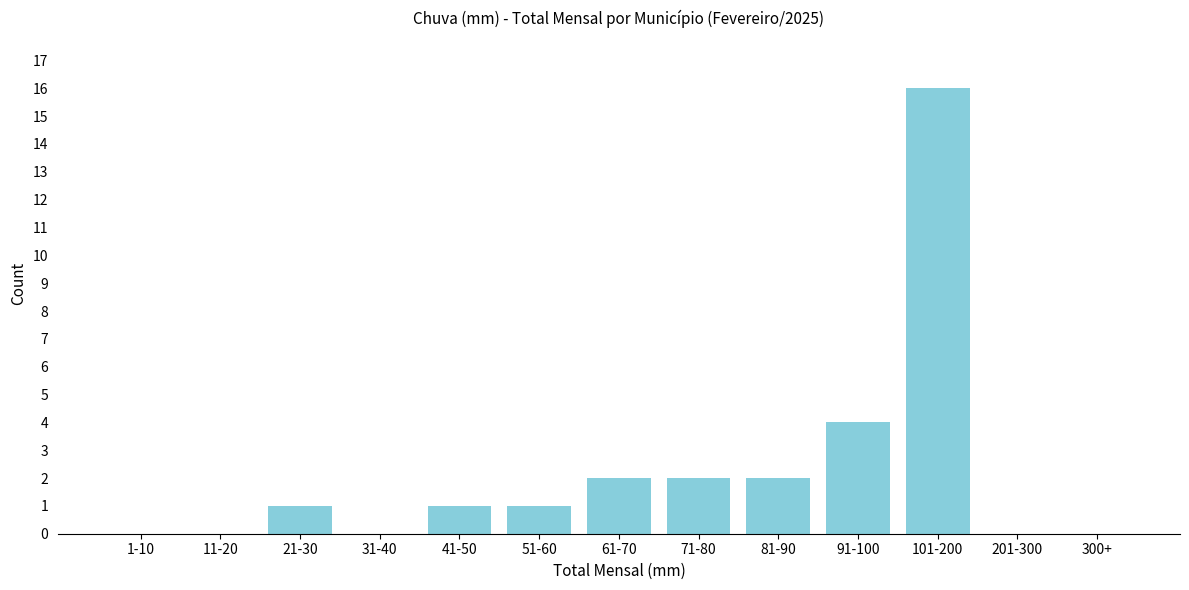

Reading left to right, what are all the values shown in this chart?

1-10=0	11-20=0	21-30=1	31-40=0	41-50=1	51-60=1	61-70=2	71-80=2	81-90=2	91-100=4	101-200=16	201-300=0	300+=0